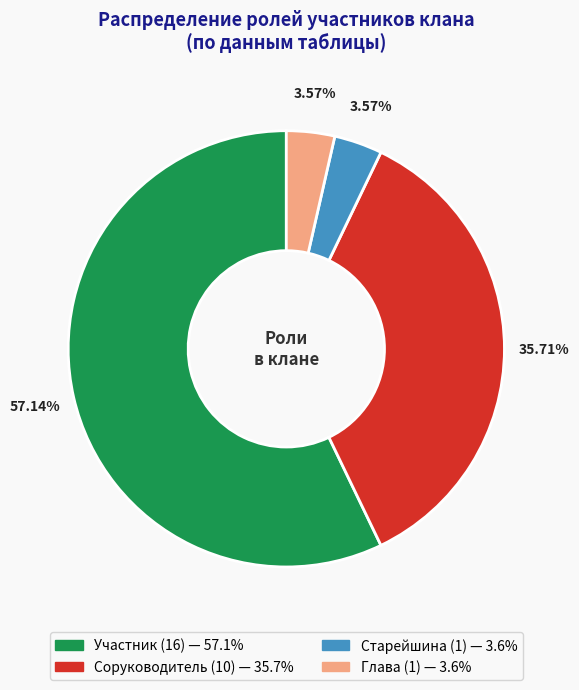

Which category has the biggest portion of the pie?

Участник